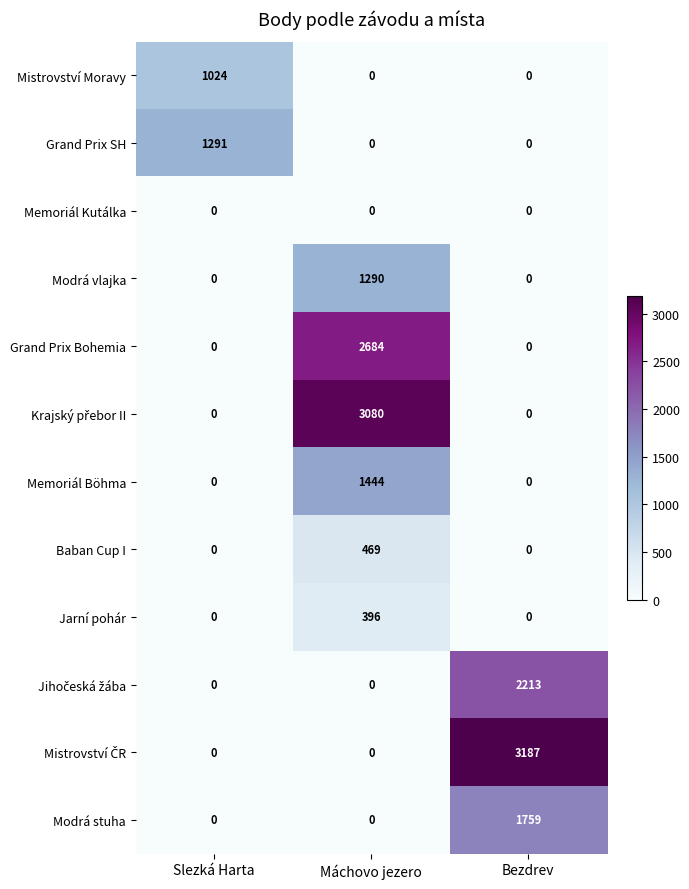

What is the sum of the Baban Cup I values at Slezká Harta and Máchovo jezero?

469